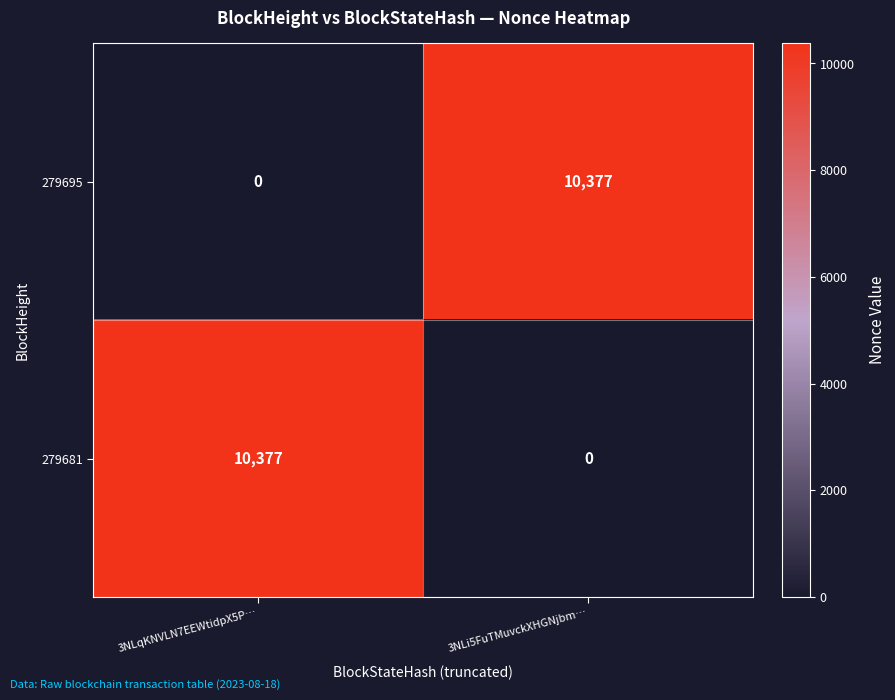

What is the difference between the highest and lowest values at 3NLi5FuTMuvckXHGNjbm…?

10377